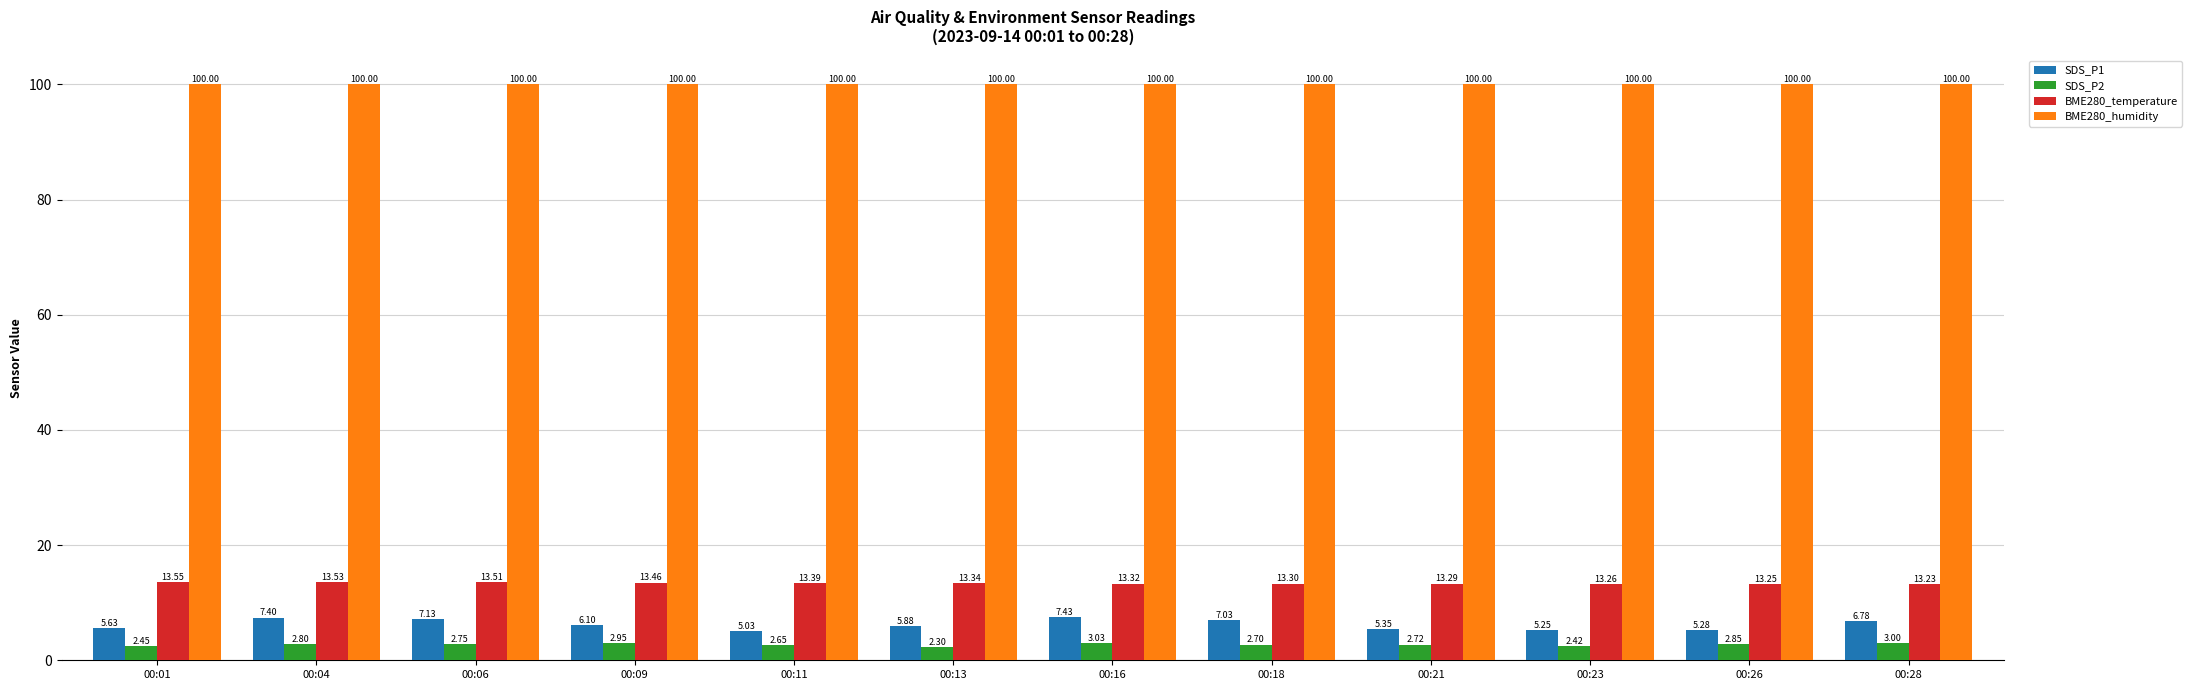

At which label does SDS_P1 reach its peak?

00:16